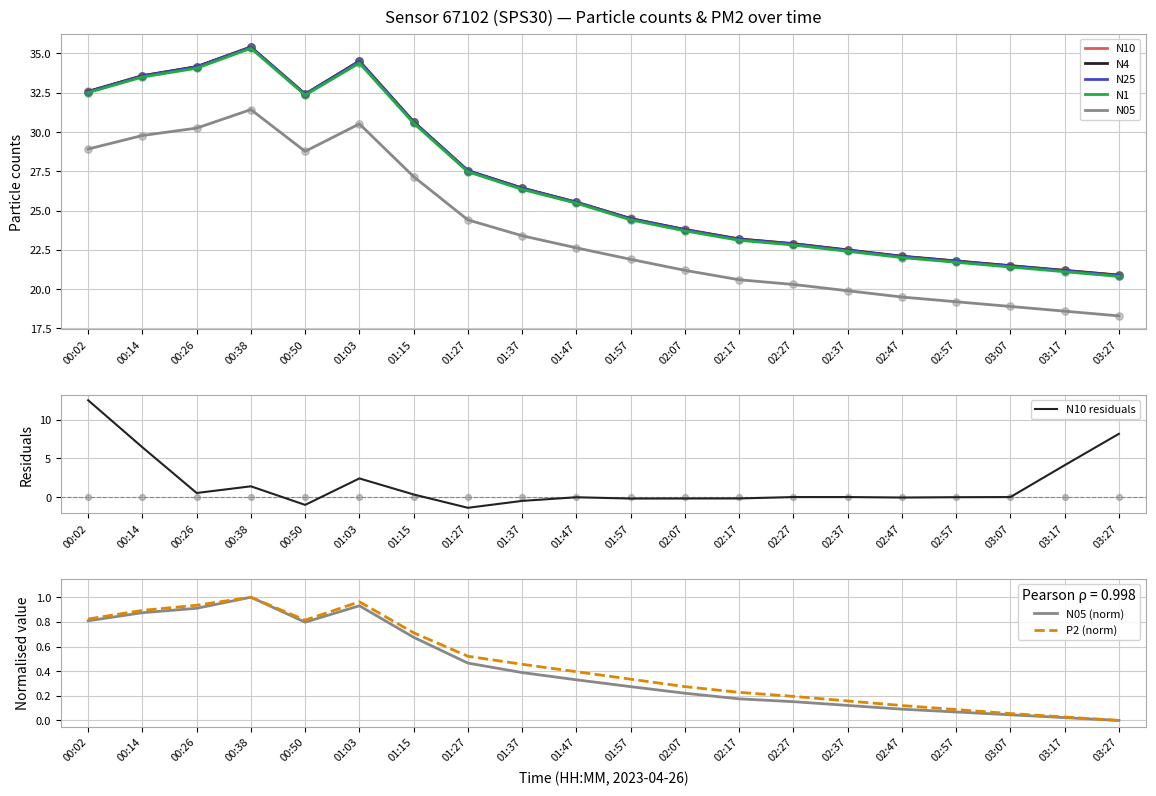

Which series reaches the maximum Y coordinate?

N10